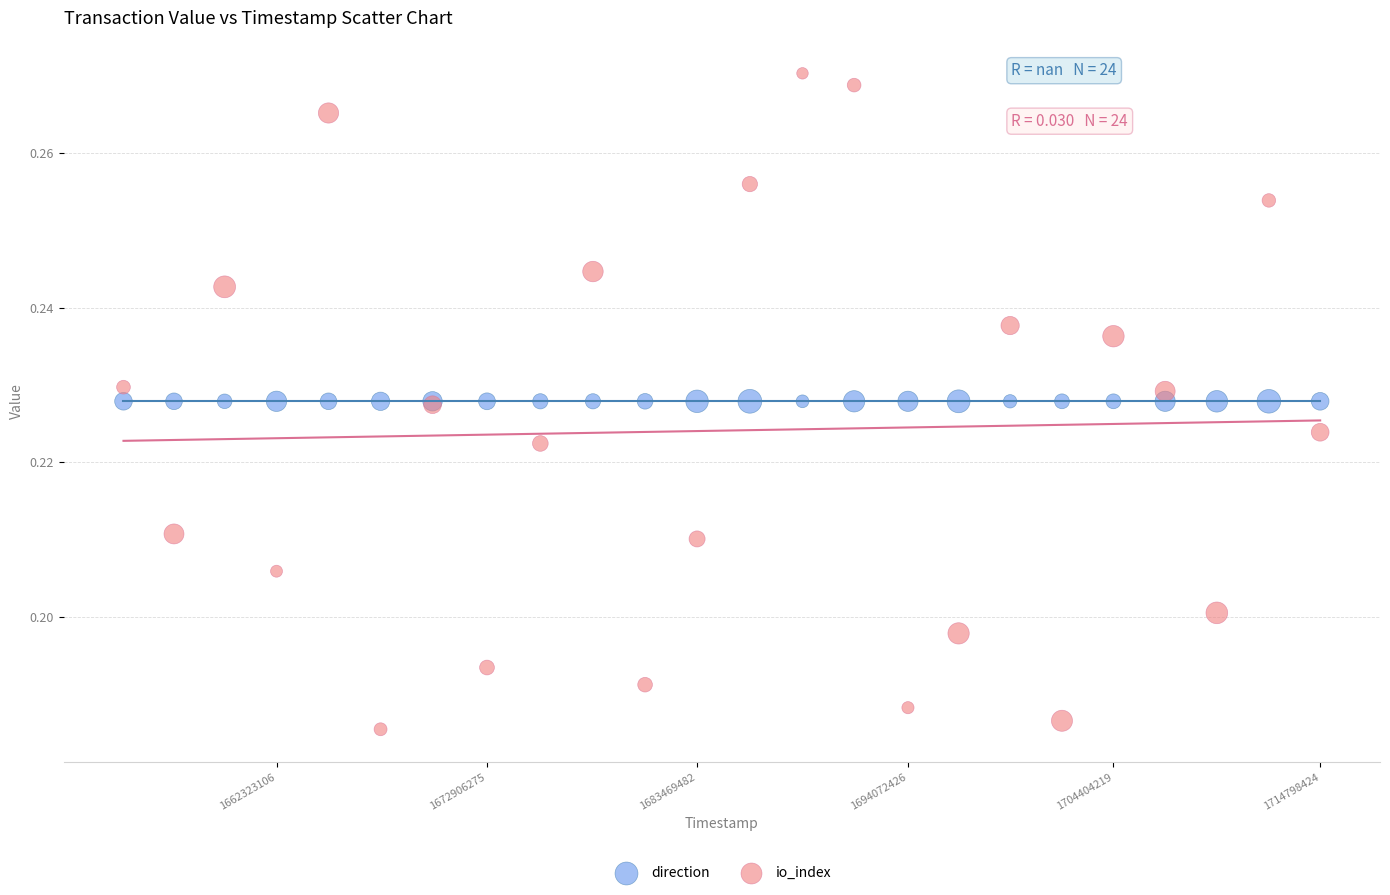

What are all the series names shown in the legend?

direction, io_index